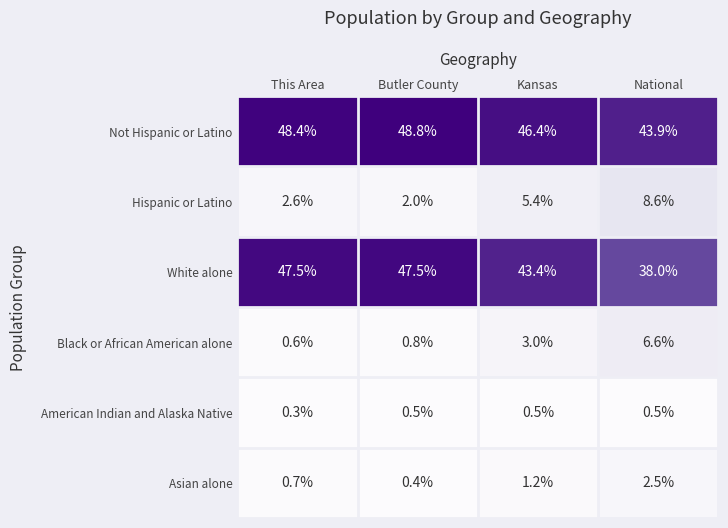

Is it true that Black or African American alone equals 1.1 at This Area?

False